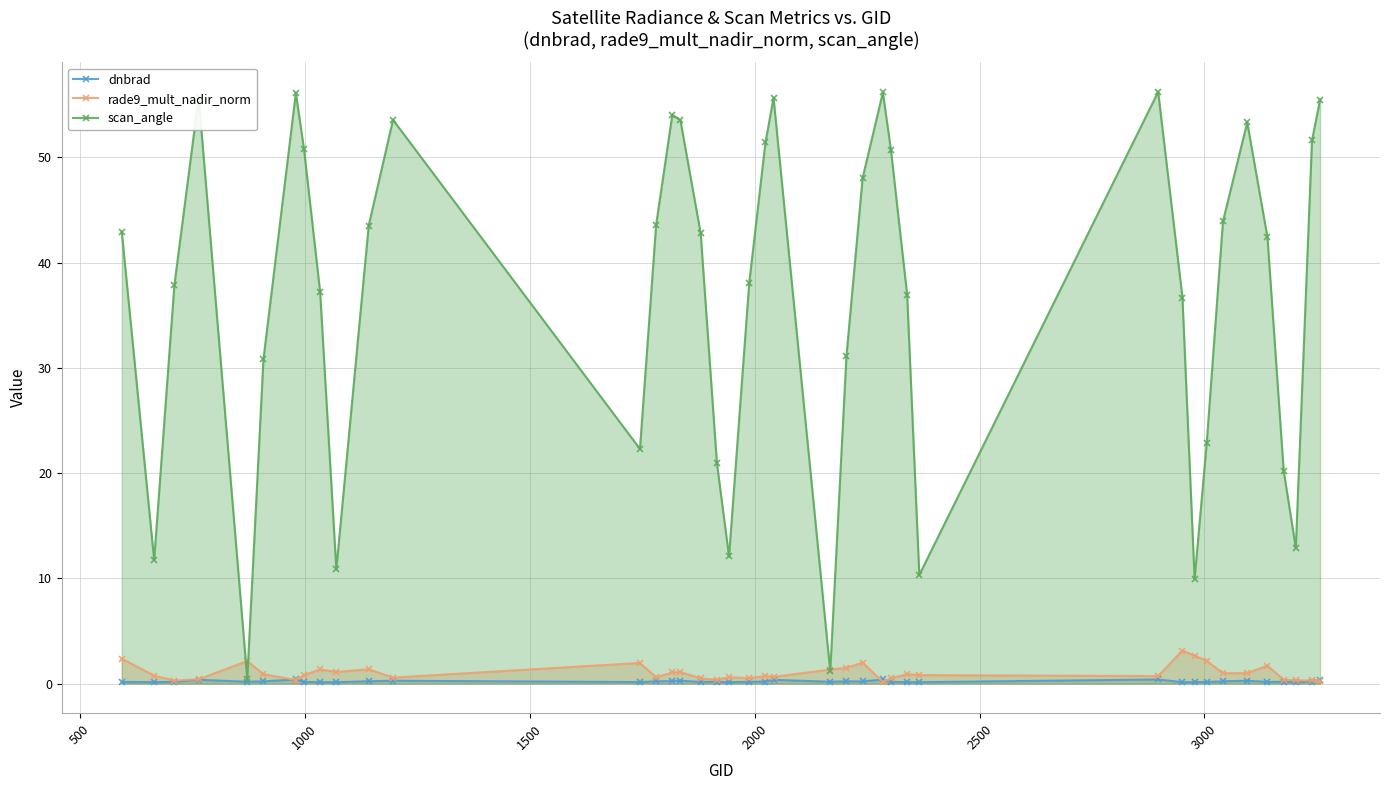

What is the average value of the rade9_mult_nadir_norm series?

1.0